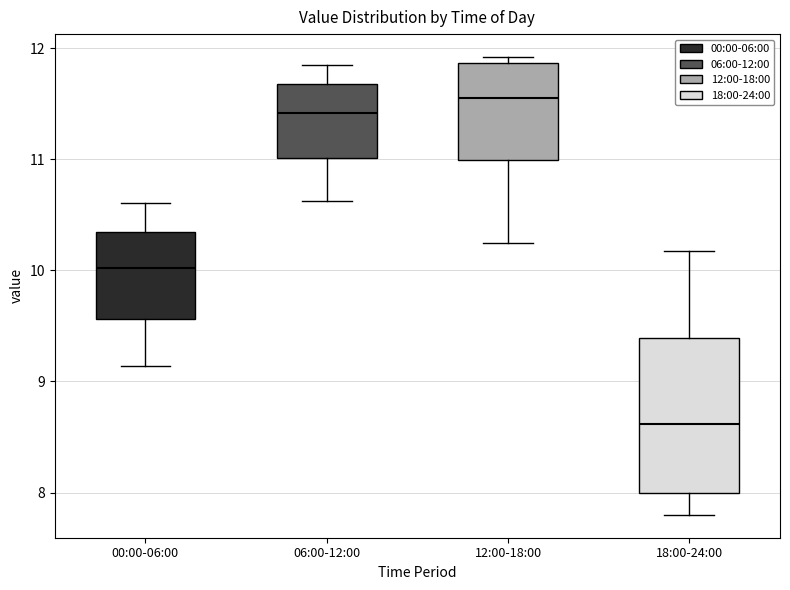

Reading left to right, transcribe this box plot: for each box, give where its median line is, the range the box spans, and where its two whiskers end, as read against the y-axis. The values are not printed on the chart, so give them approximately, as read against the axis.

00:00-06:00: median 10.0, box 9.6 to 10.3, whiskers 9.1 to 10.6
06:00-12:00: median 11.4, box 11.0 to 11.7, whiskers 10.6 to 11.9
12:00-18:00: median 11.6, box 11.0 to 11.9, whiskers 10.3 to 11.9 (just above the box's upper edge)
18:00-24:00: median 8.6, box 8.0 to 9.4, whiskers 7.8 to 10.2